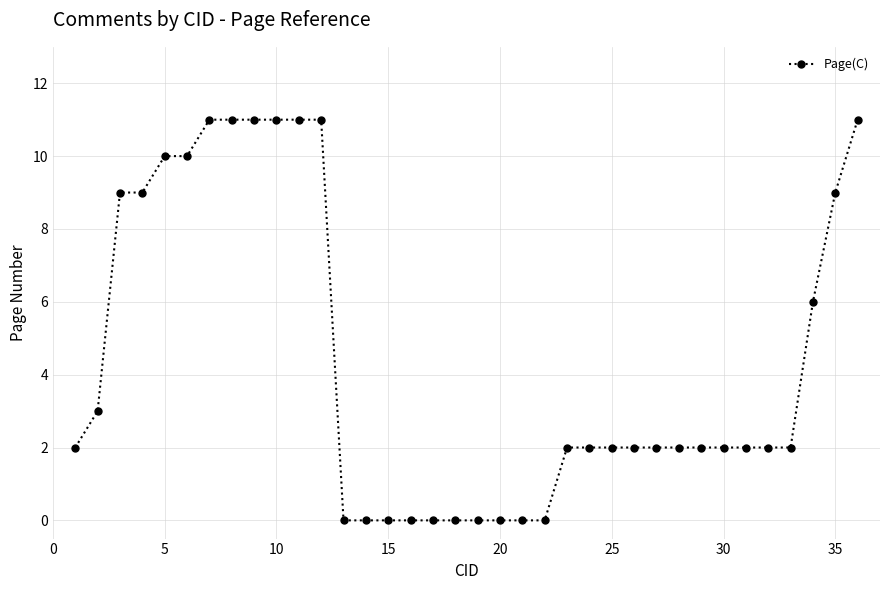

What is the greatest value displayed?

11